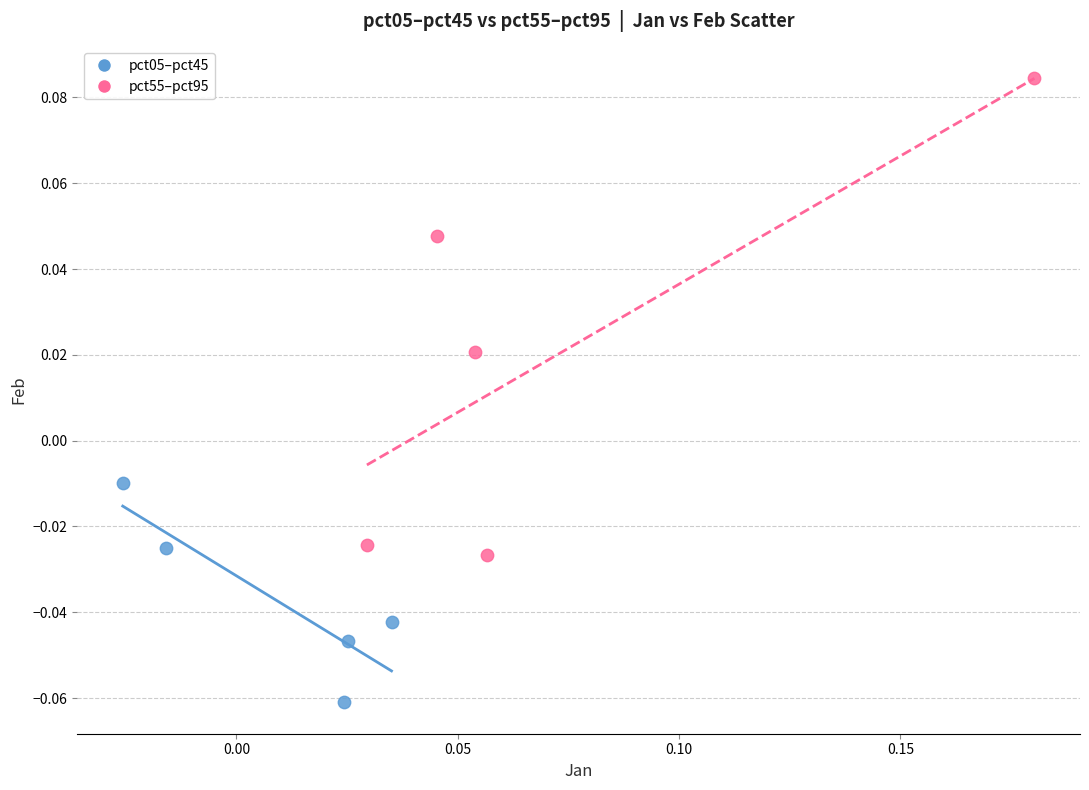

Which series contains the lowest Y value?

pct05–pct45